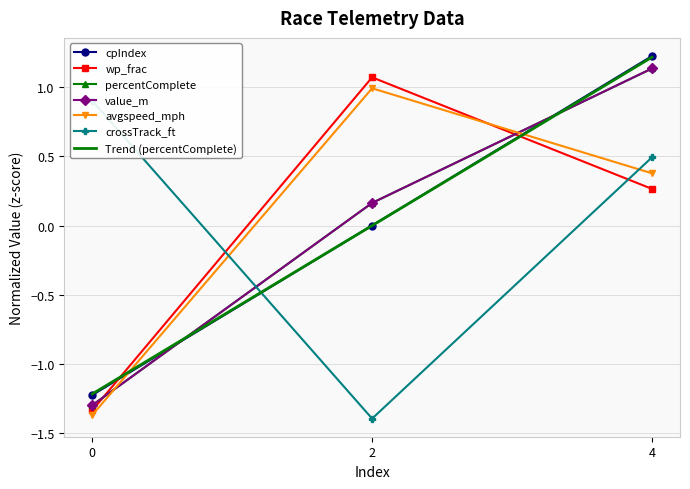

True or false: percentComplete has a value of -1.3 at 0.

True